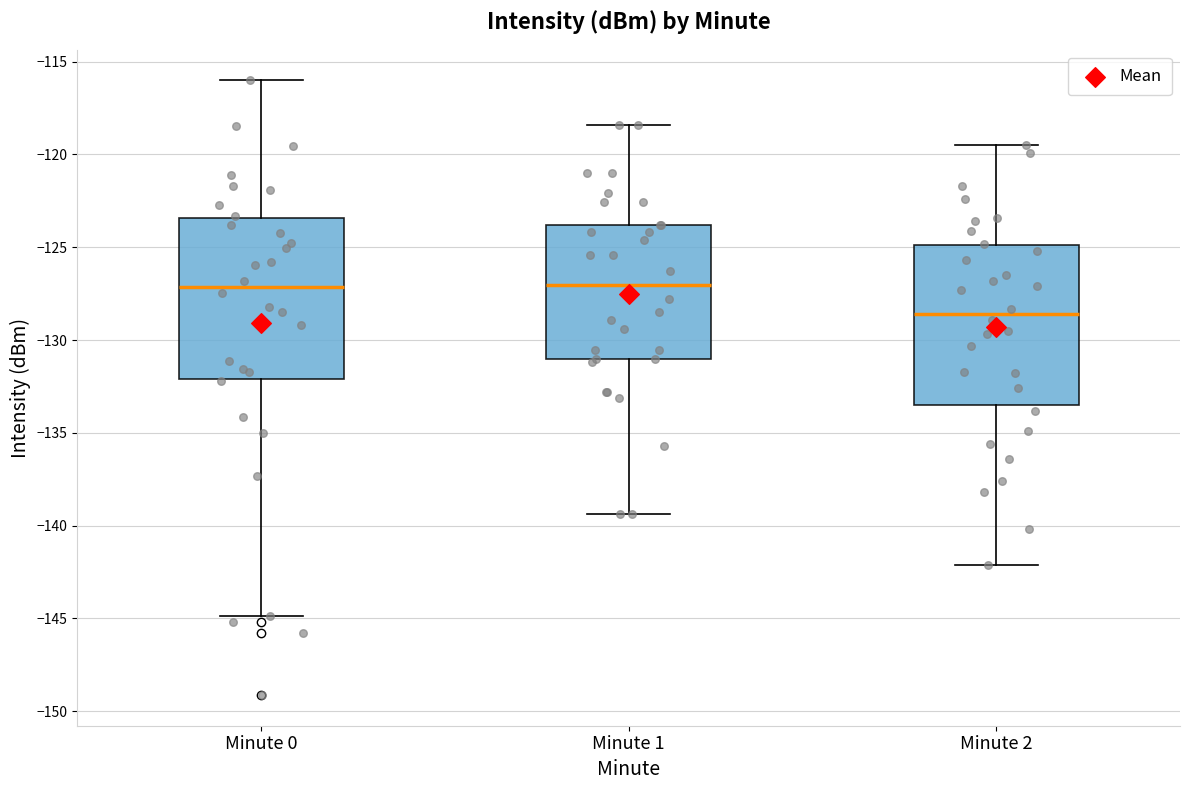

Reading left to right, read every box against the y-axis: the position of its median line, the range the box covers, and the ends of its whiskers. The values are not printed on the chart, so give them approximately, as read against the axis.

Minute 0: median -127.0, box -132.0 to -123.5, whiskers -145.0 to -116.0
Minute 1: median -127.0, box -131.0 to -124.0, whiskers -139.5 to -118.5
Minute 2: median -128.5, box -133.5 to -125.0, whiskers -142.0 to -119.5